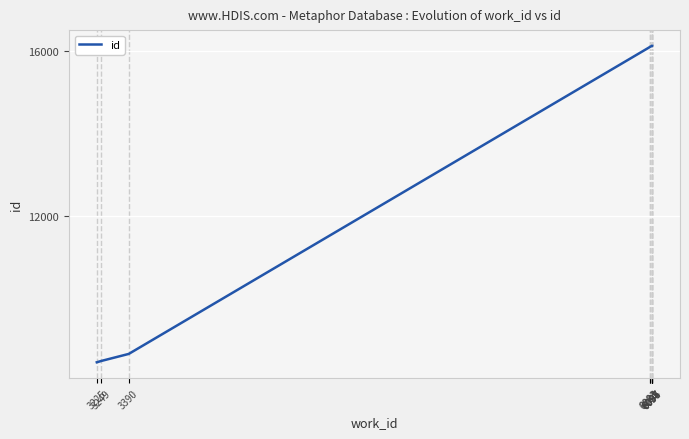

Reading left to right, list all the values displayed in this chart.

3225=8470	3249=8503	3390=8672	6083=16095	6085=16105	6094=16121	6095=16122	6096=16123	6097=16125	6097=16126